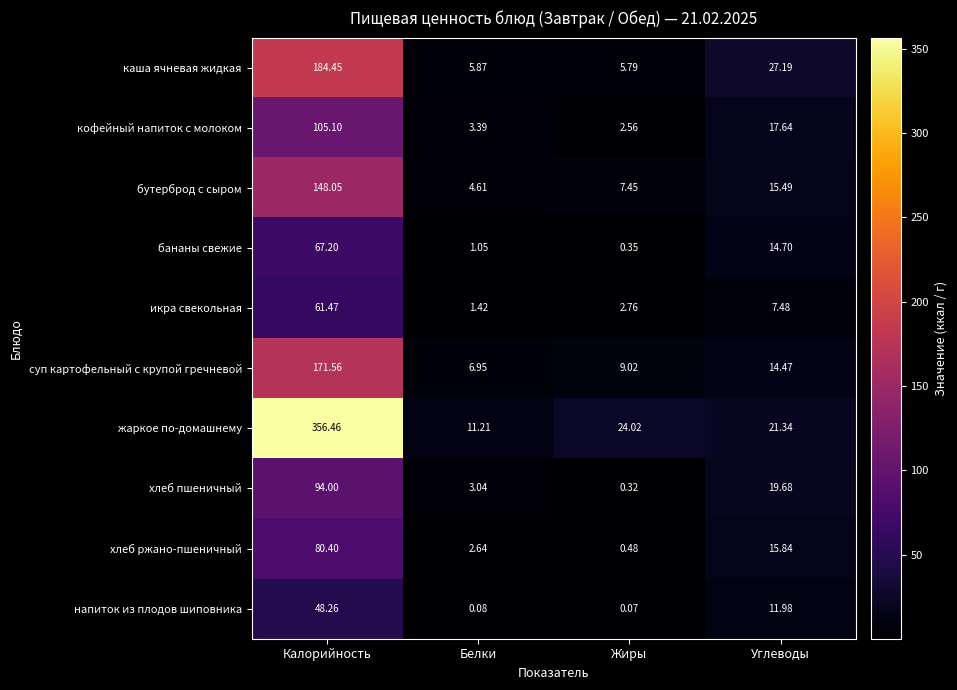

Between Белки and Жиры, which series saw the biggest shift?

жаркое по-домашнему